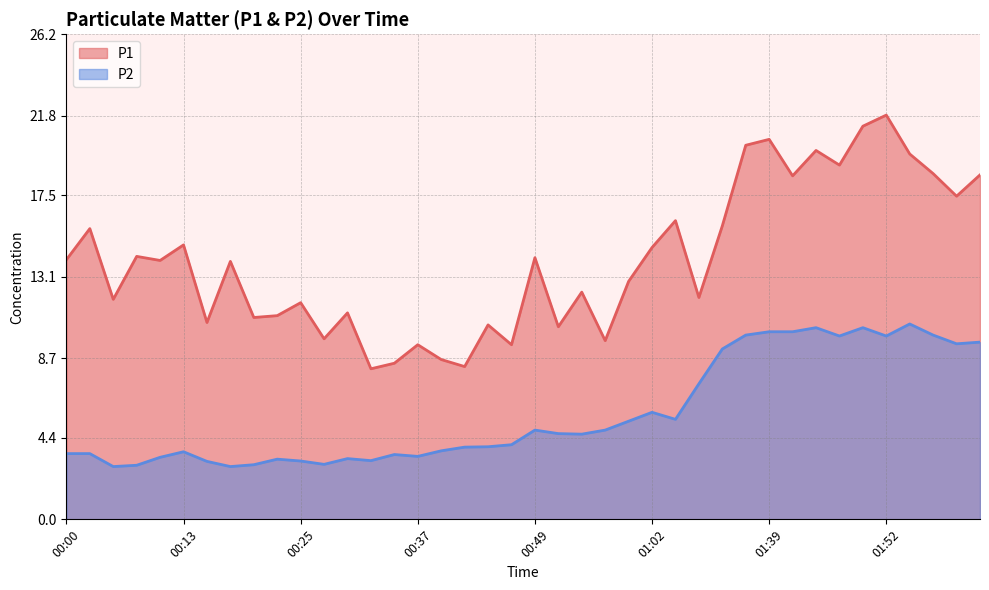

Between 00:44 and 00:25, which is larger?

00:25